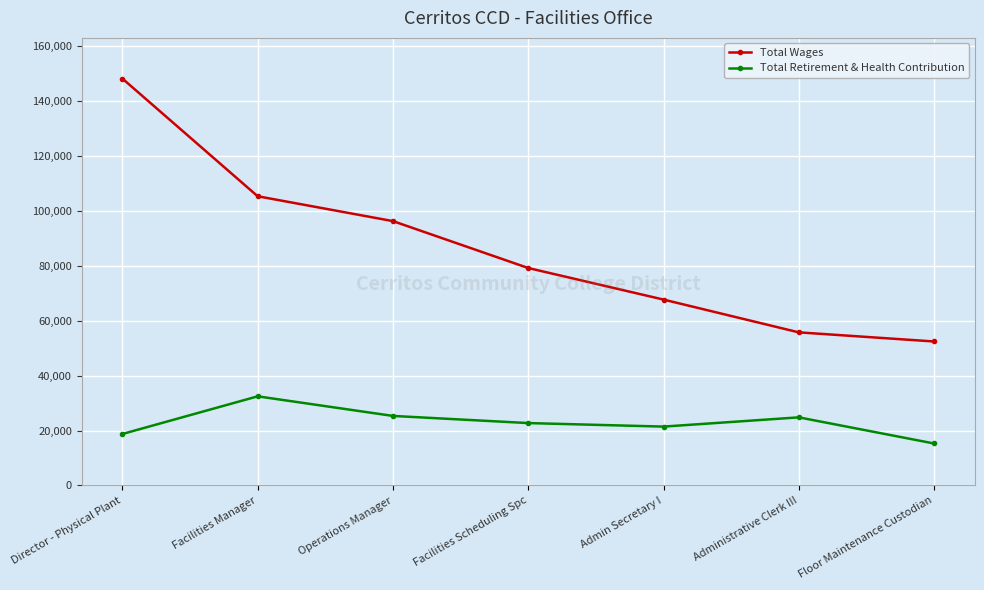

What is the average value of the Total Retirement & Health Contribution series?

22992